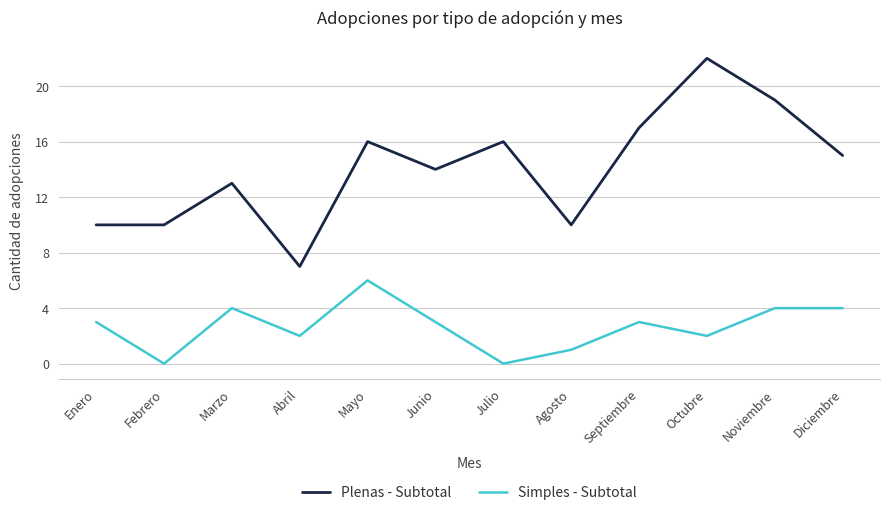

What position from the right is Mayo?

8